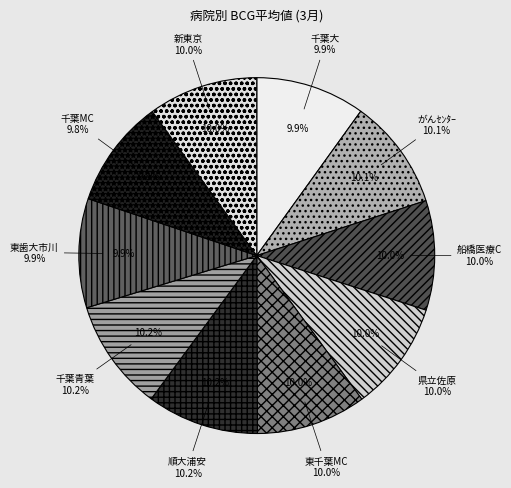

To the nearest percent, what portion does がんｾﾝﾀｰ represent?

10%